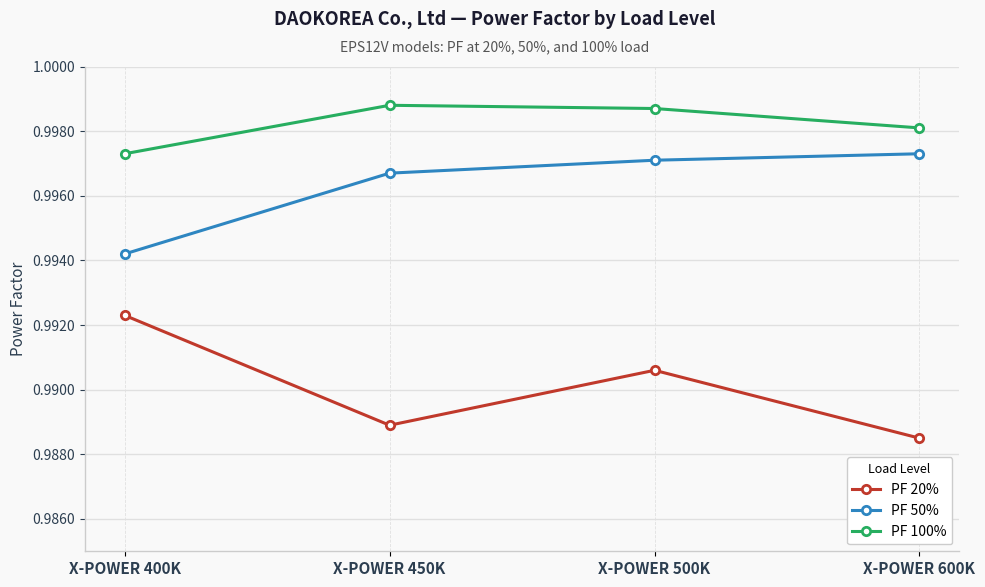

True or false: PF 100% and PF 50% cross at least once.

False